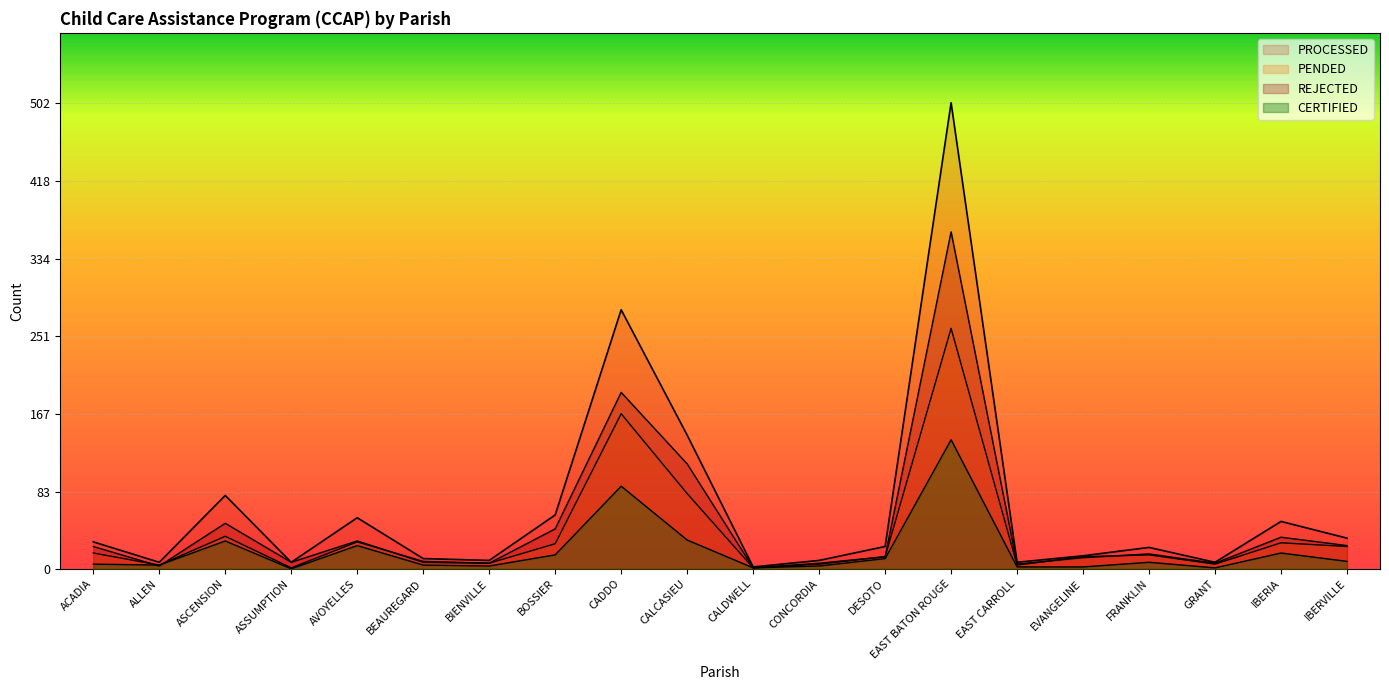

What is the difference between the second highest and minimum values in the PENDED series?

166